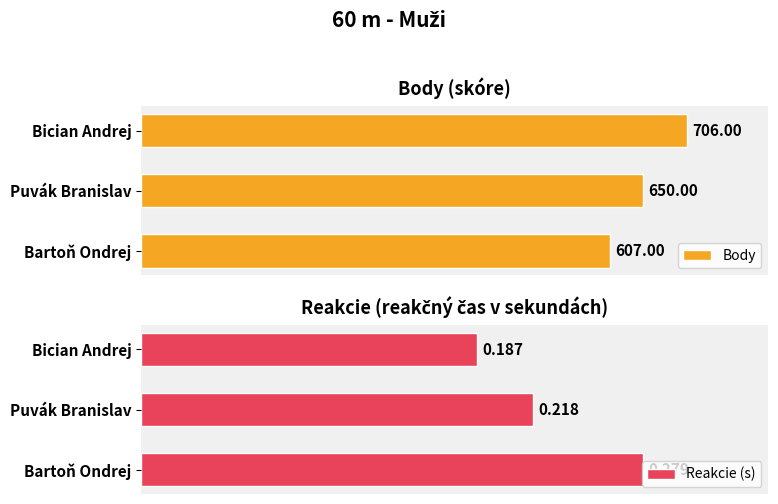

At which label is Reakcie (s) closest to 0?

Bician Andrej